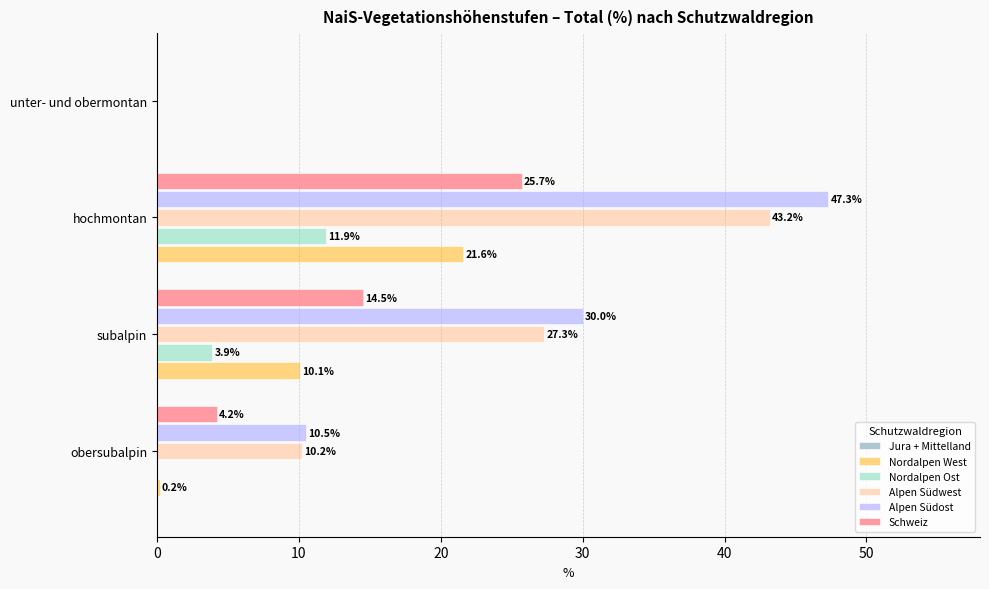

At which label is Nordalpen West closest to 10?

subalpin